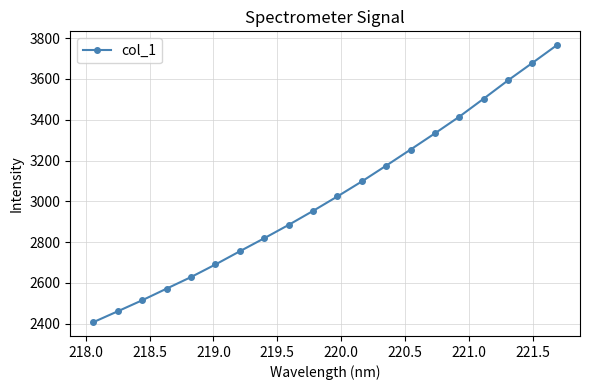

What is the greatest value displayed?

3765.1